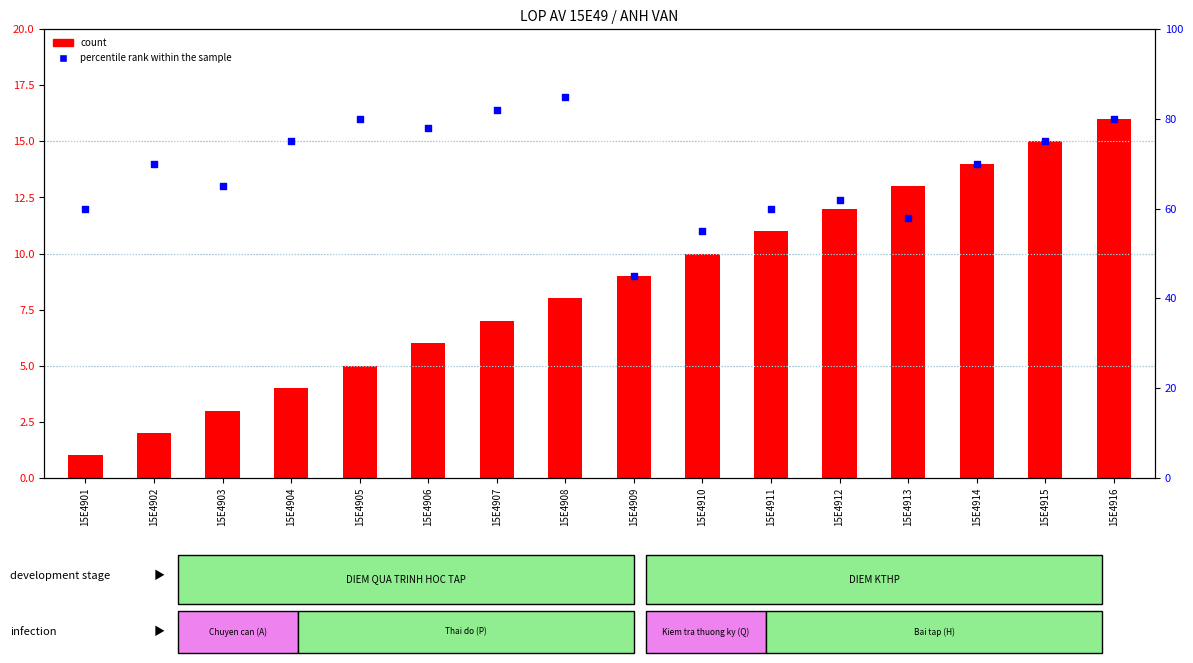

Which series has the largest total across all categories?

percentile rank within the sample